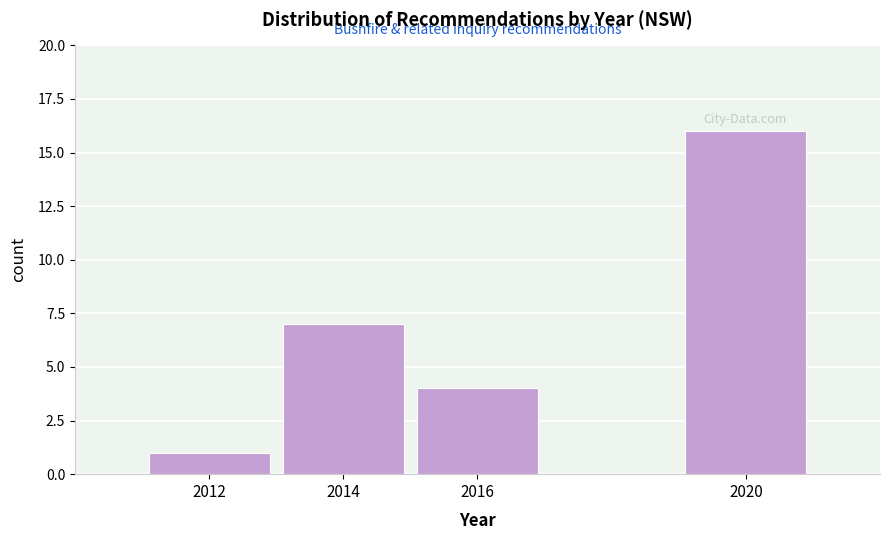

Reading right to left, what are all the values shown in this chart?

2020=16	2016=4	2014=7	2012=1